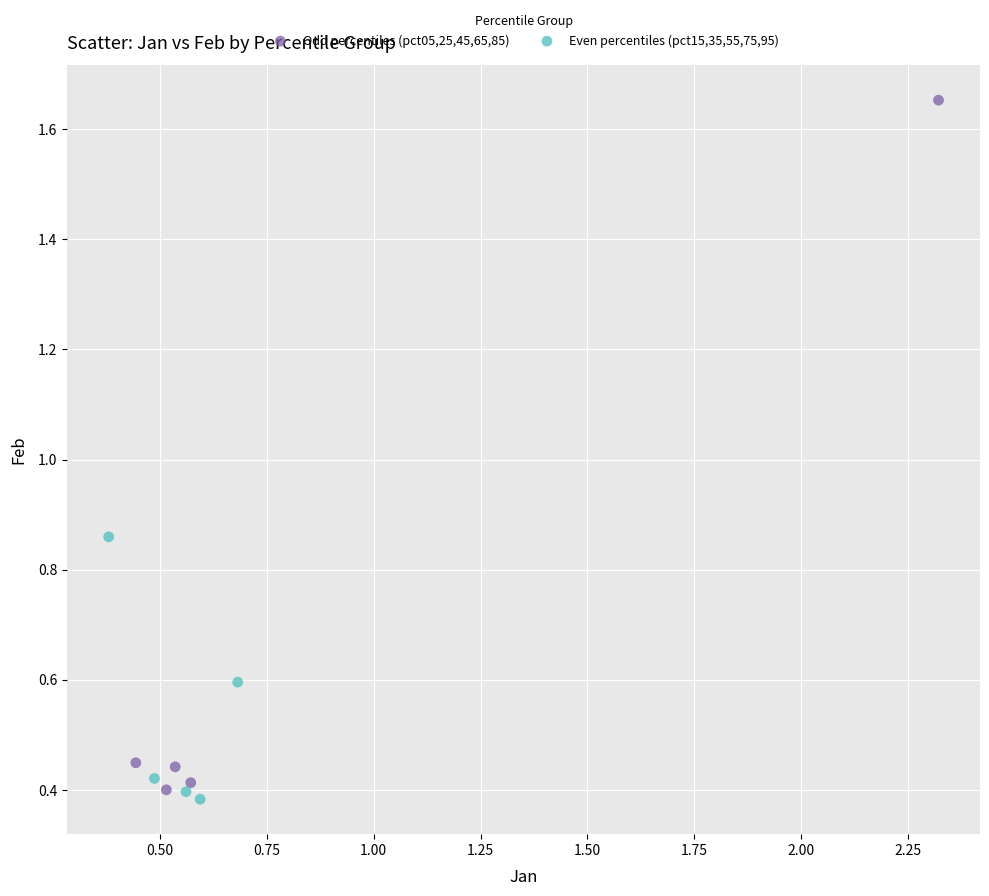

Which series has the widest spread of Y values?

Odd percentiles (pct05,25,45,65,85)